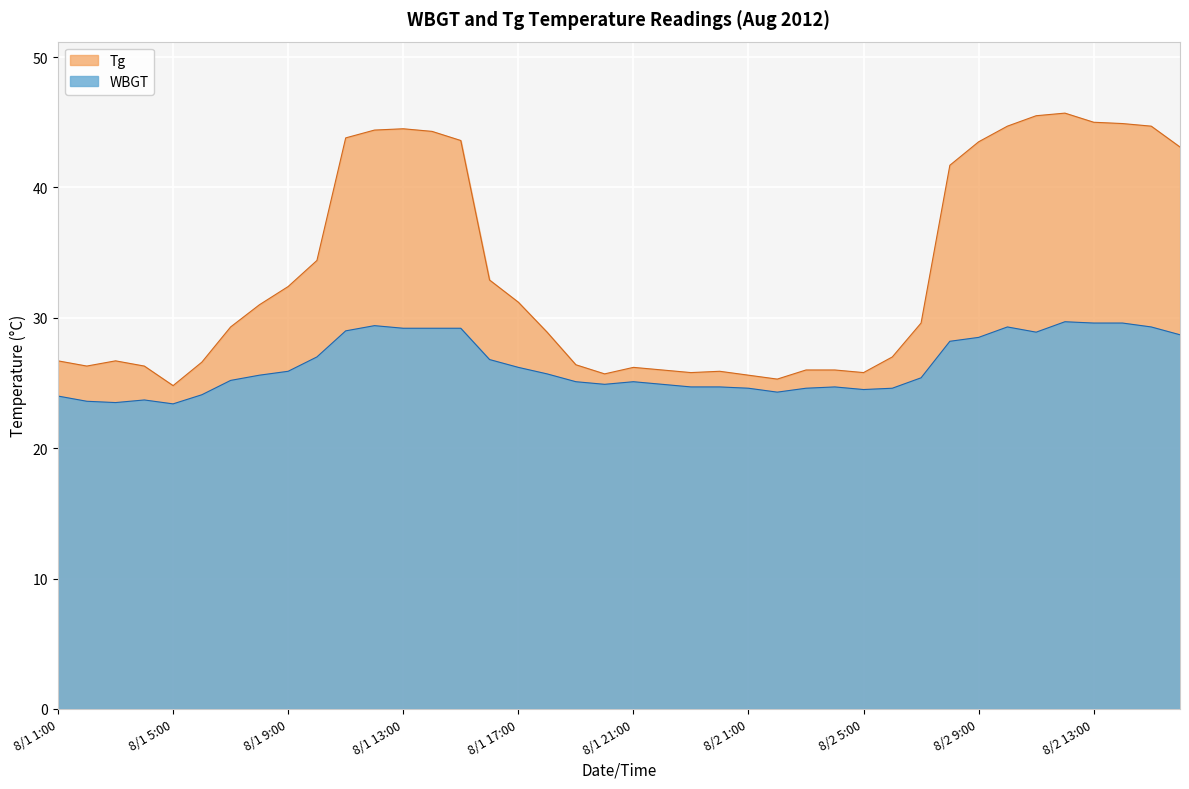

Is it true that WBGT equals 18.2 at 8/2 15:00?

False